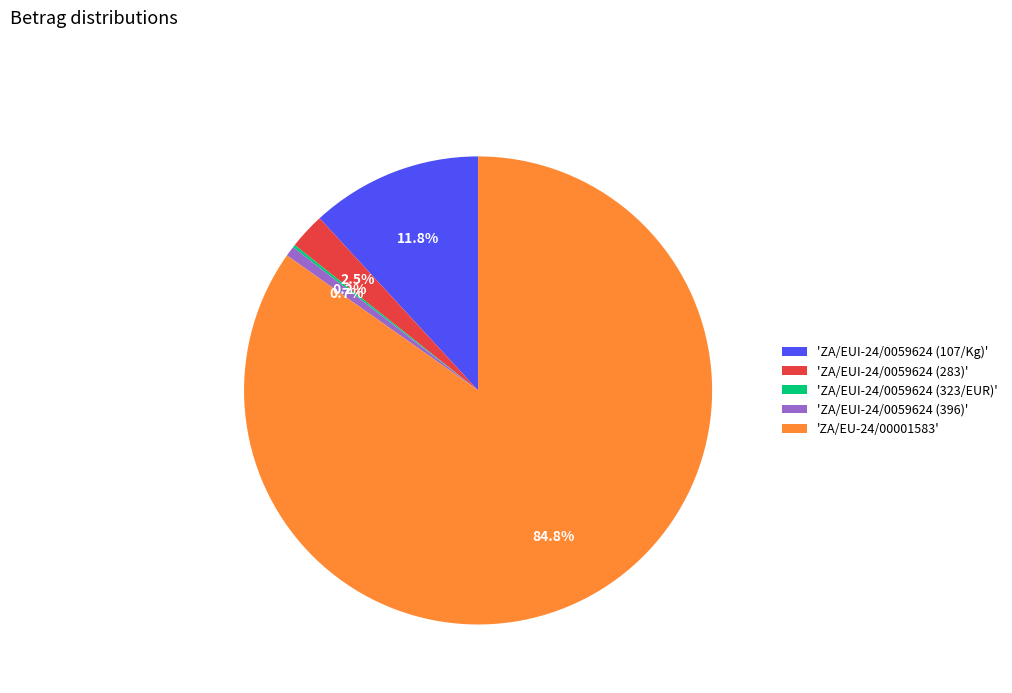

What is the largest slice in the pie chart?

'ZA/EU-24/00001583'